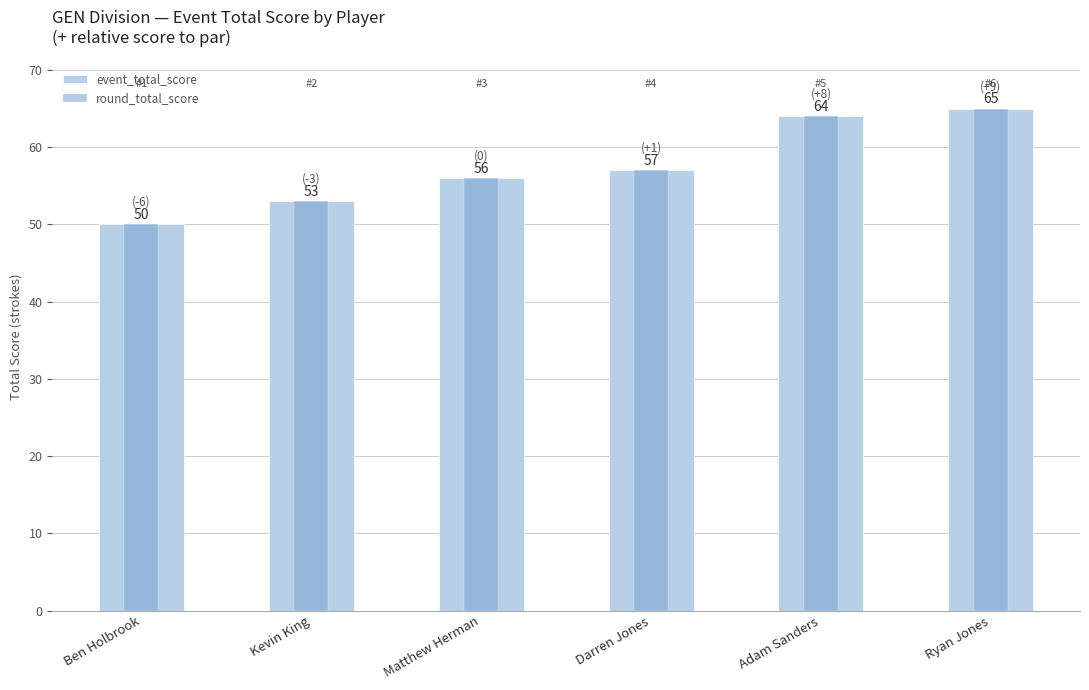

Reading left to right, list all the values displayed in this chart.

event_total_score: Ben Holbrook=50	Kevin King=53	Matthew Herman=56	Darren Jones=57	Adam Sanders=64	Ryan Jones=65
round_total_score: Ben Holbrook=50	Kevin King=53	Matthew Herman=56	Darren Jones=57	Adam Sanders=64	Ryan Jones=65